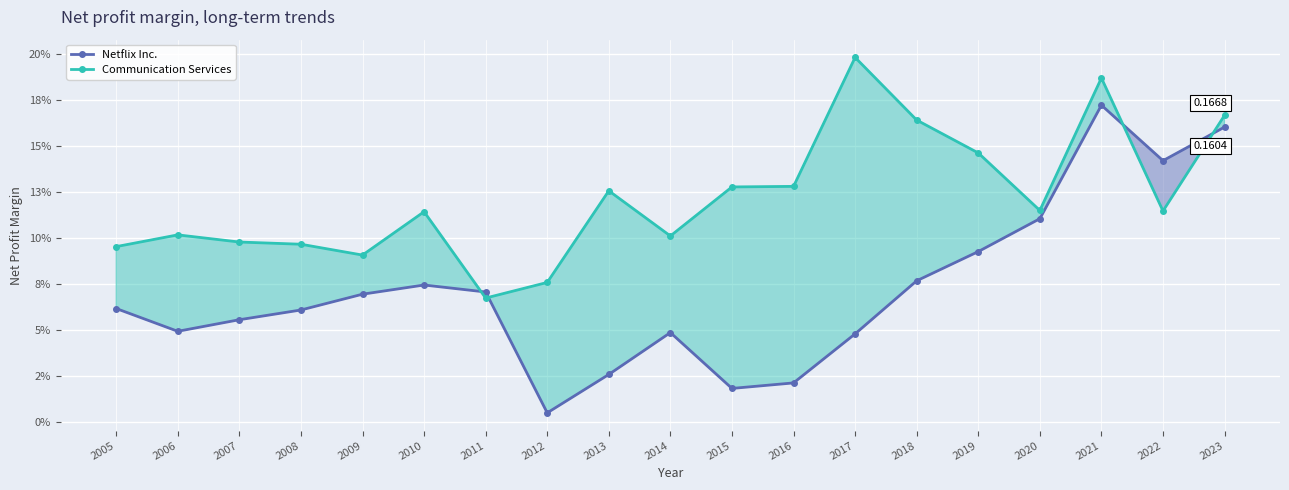

Between 2021 and 2023, which is larger?

2021